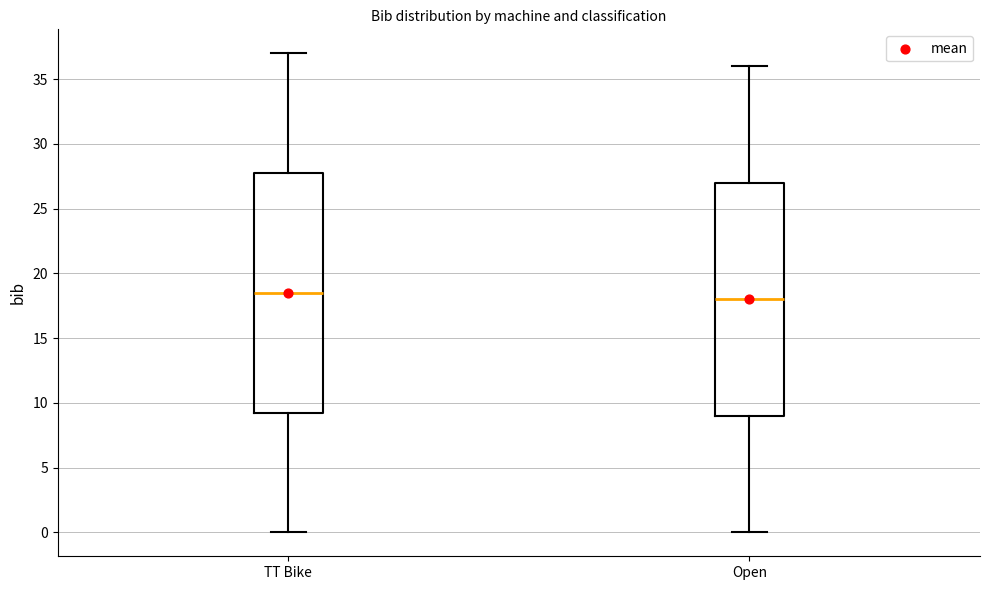

Reading left to right, read every box against the y-axis: the position of its median line, the range the box covers, and the ends of its whiskers. The values are not printed on the chart, so give them approximately, as read against the axis.

TT Bike: median 18.5, box 9.5 to 28.0, whiskers 0.0 to 37.0
Open: median 18.0, box 9.0 to 27.0, whiskers 0.0 to 36.0